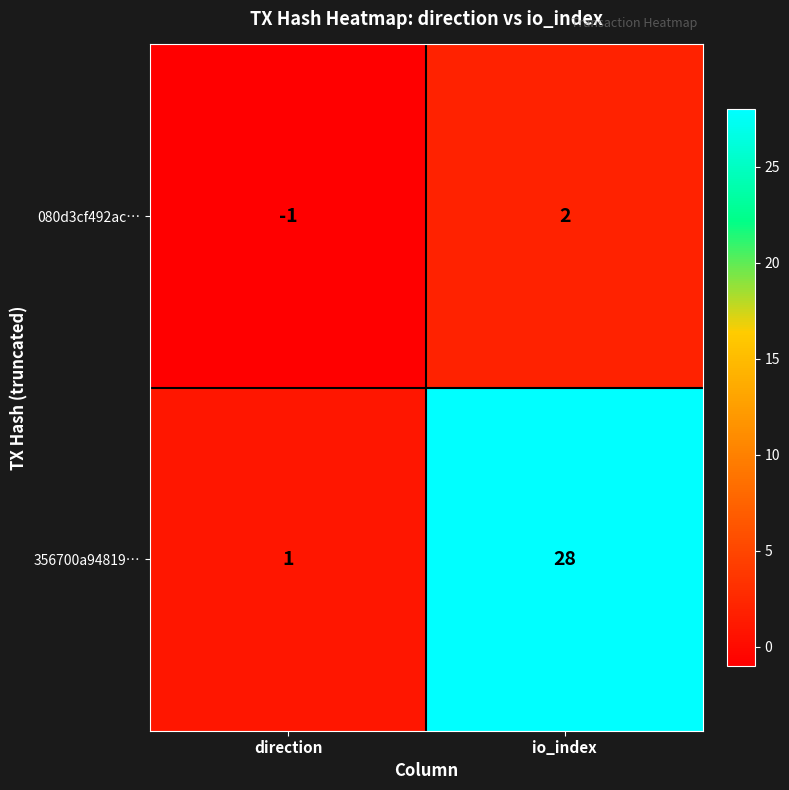

What is the difference between the 080d3cf492ac… values at io_index and direction?

3